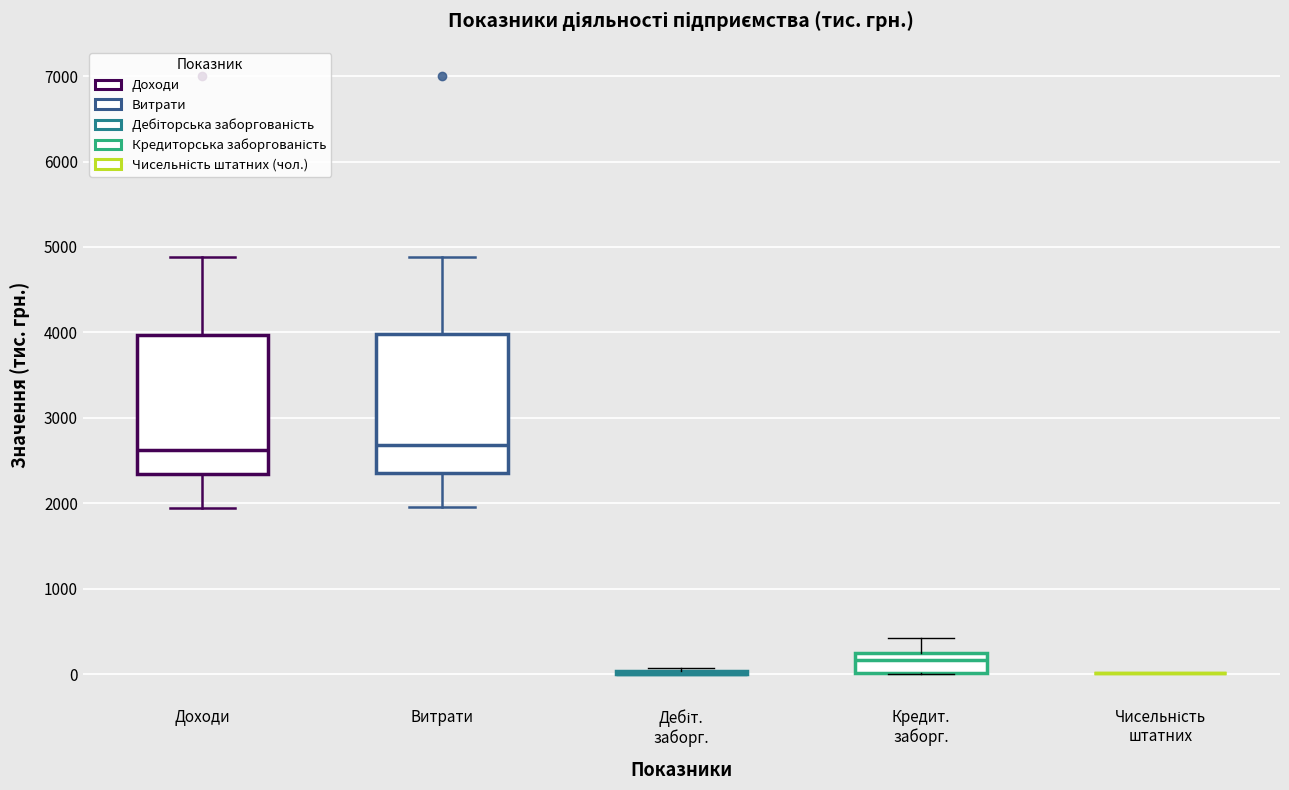

Reading left to right, read every box against the y-axis: the position of its median line, the range the box covers, and the ends of its whiskers. The values are not printed on the chart, so give them approximately, as read against the axis.

Доходи: median 2600, box 2300 to 4000, whiskers 1900 to 4900
Витрати: median 2700, box 2300 to 4000, whiskers 2000 to 4900
Дебіт. заборг.: box collapsed to a line at 0, whiskers 0 to 100
Кредит. заборг.: median 200 (inside the box), box 0 to 200, whiskers 0 to 400
Чисельність штатних: box collapsed to a line at 0, whiskers 0 to 0